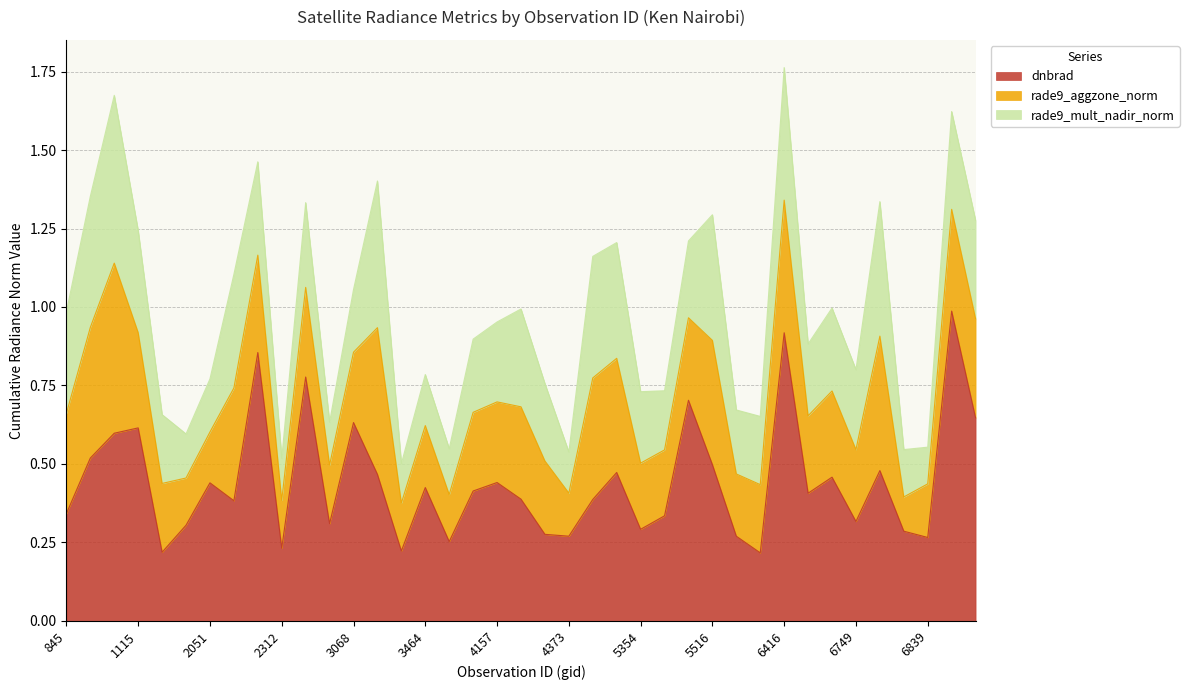

At which label does dnbrad reach its peak?

6866